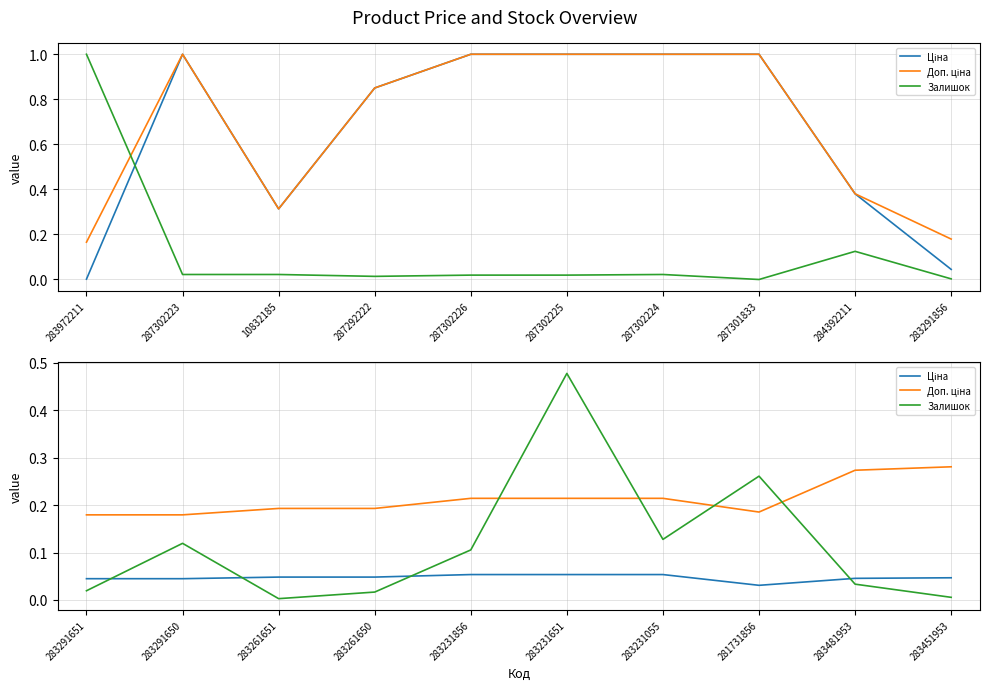

Rank the series at 283451953 from lowest to highest value.

Залишок, Ціна, Доп. ціна